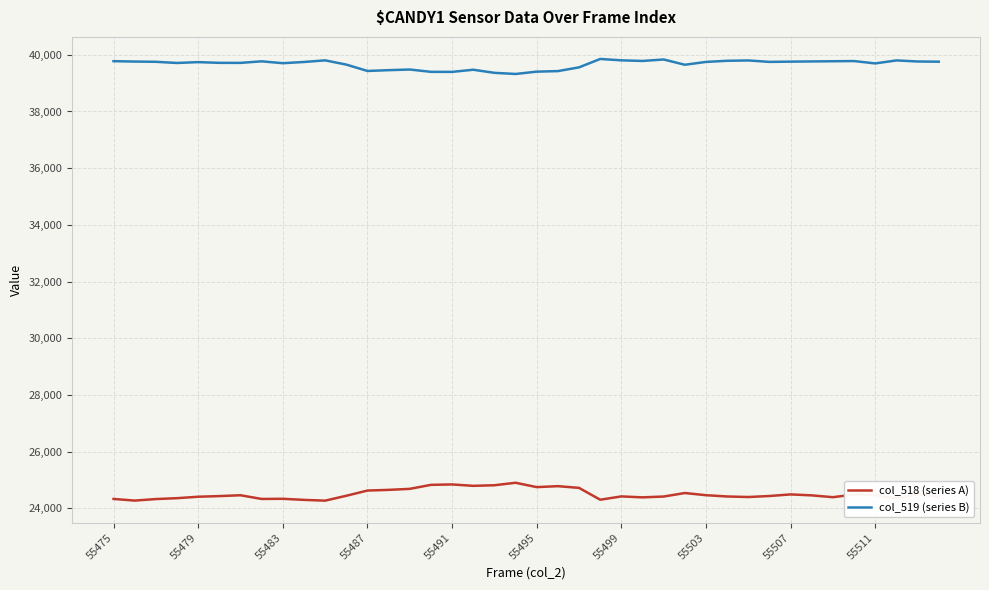

Is this an area chart (filled region under the line)?

No